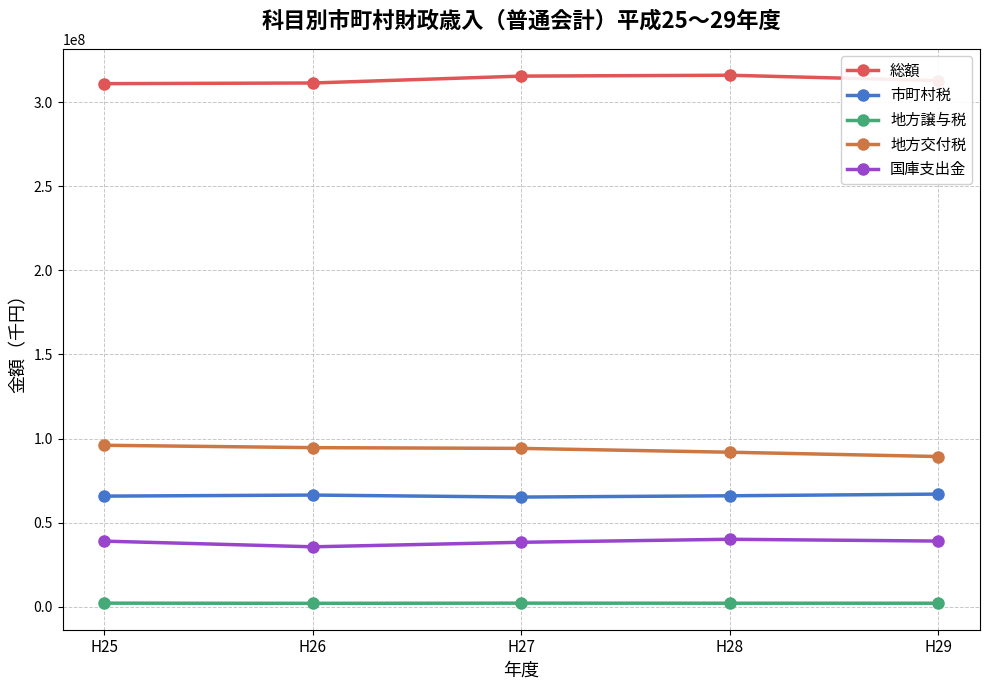

What is the lowest value of the 地方譲与税 series?

2074384